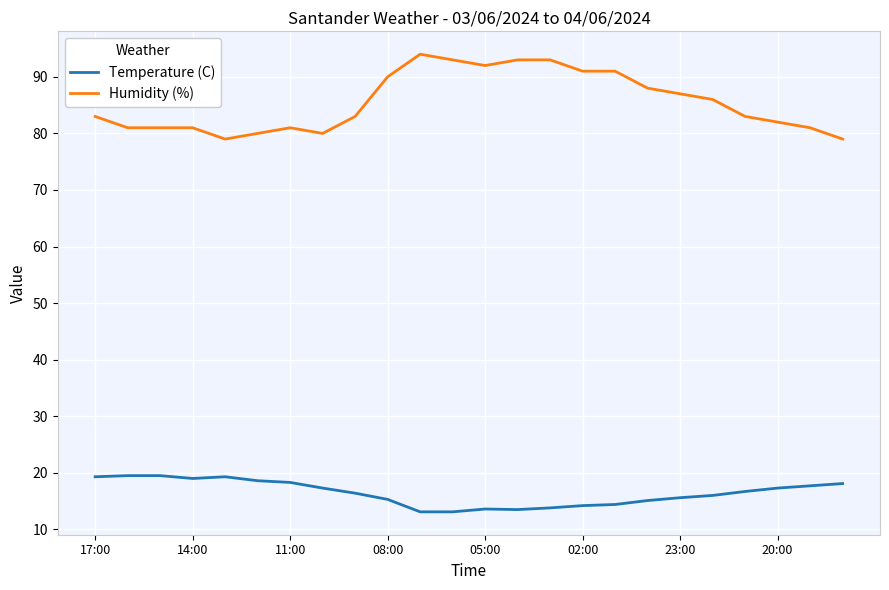

What is the difference between the maximum and second lowest values in the Humidity (%) series?

15.0